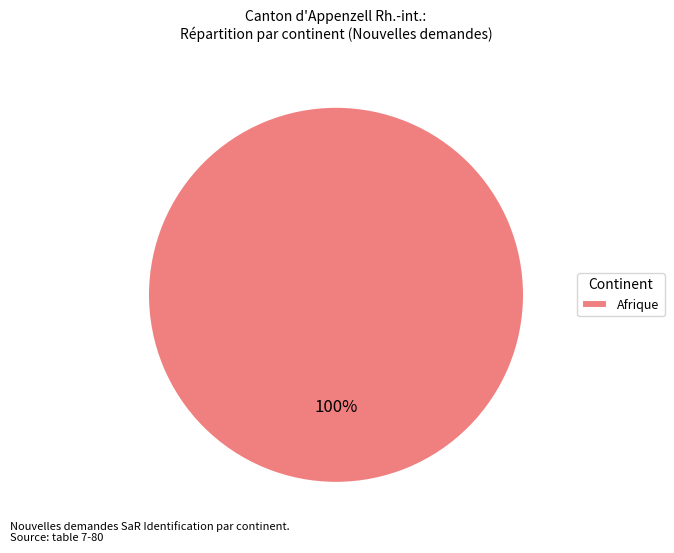

How many segments does this pie chart have?

1